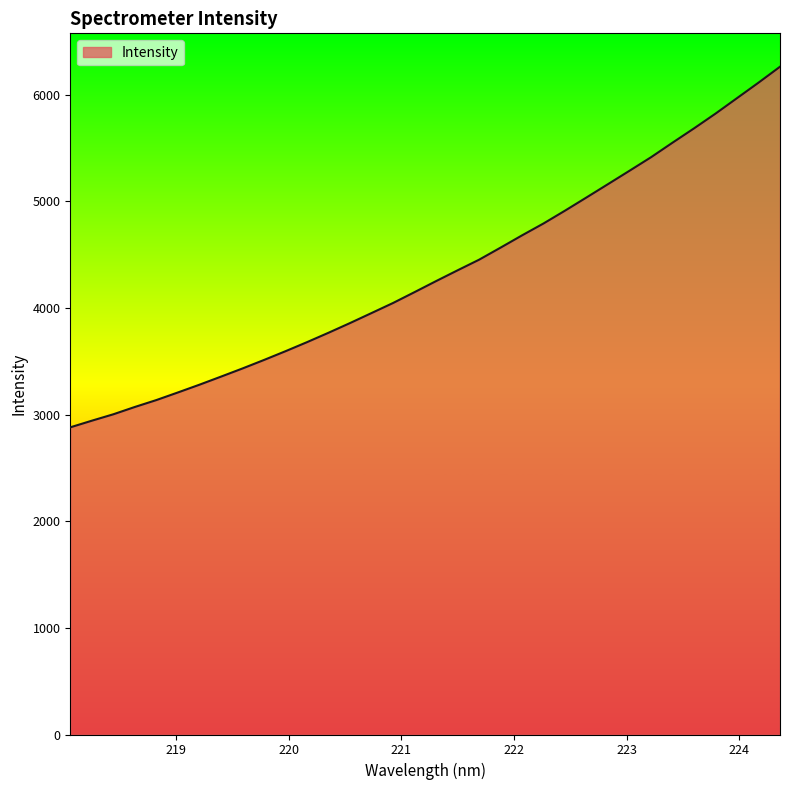

What is the smallest value displayed?

2879.9